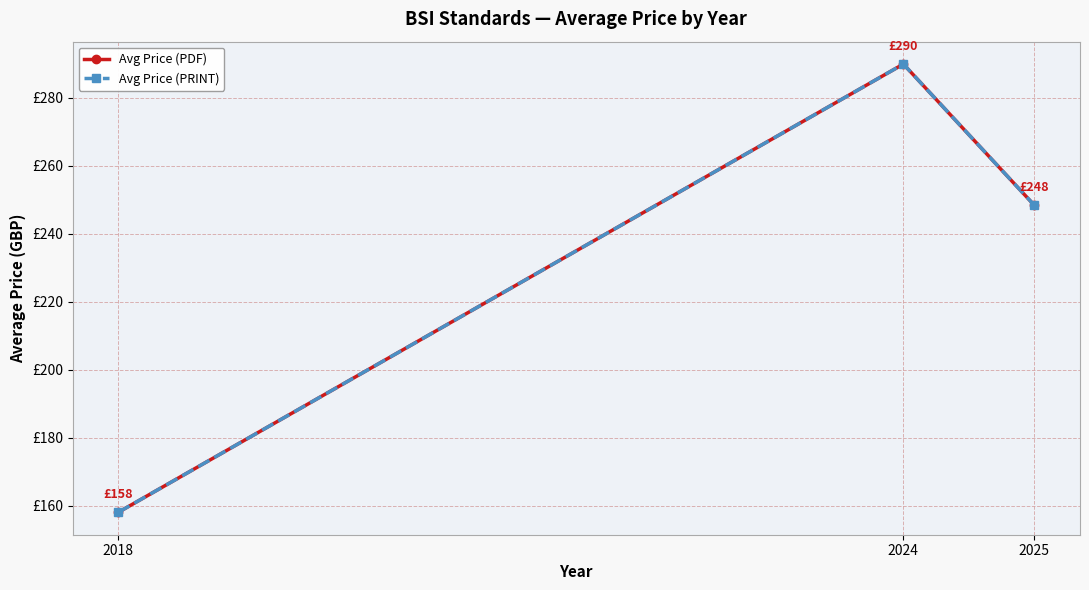

Is this an area chart (filled region under the line)?

No